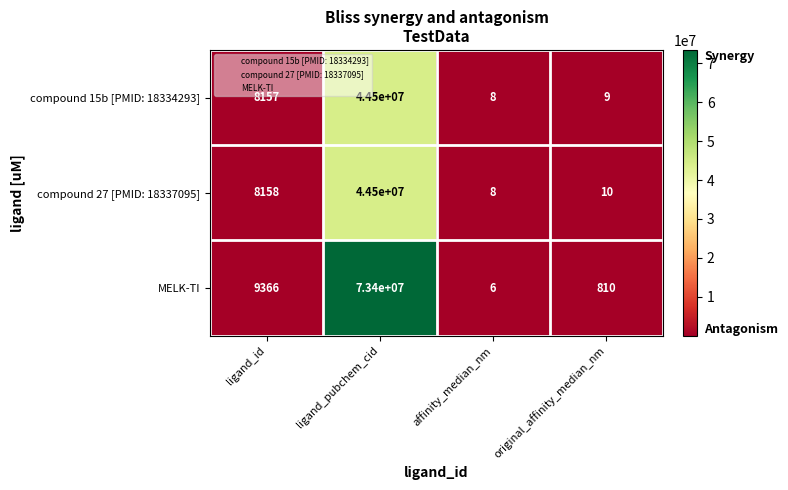

What is the total value across all series at ligand_pubchem_cid?

162400000